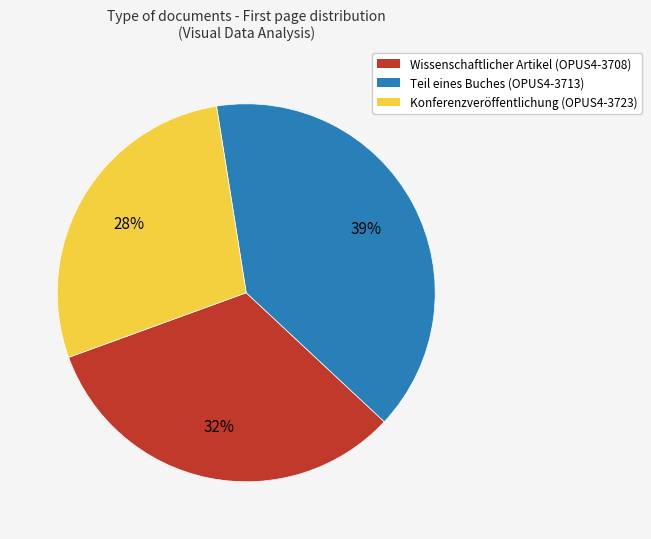

Count the number of slices in the pie.

3